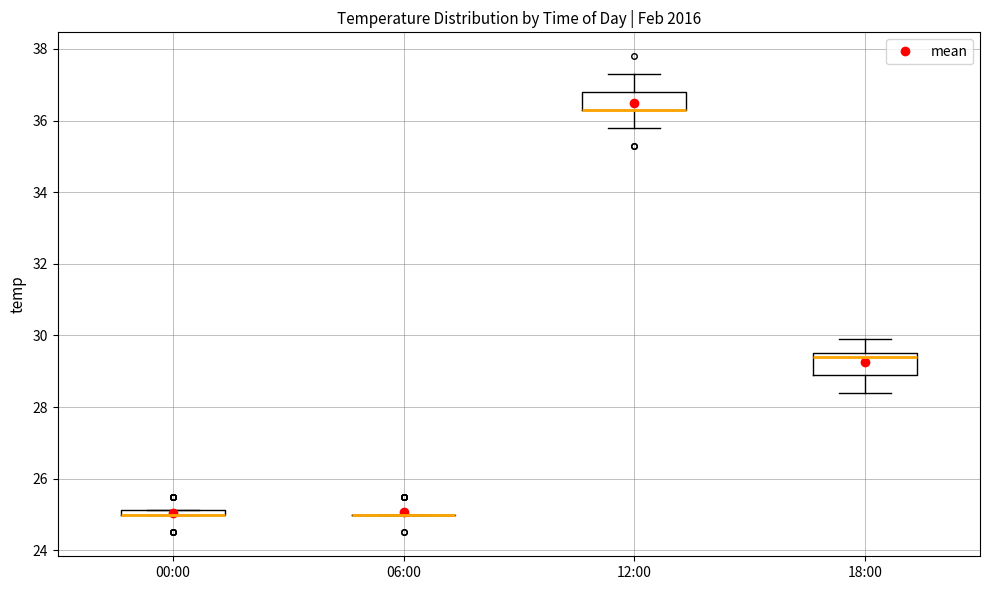

Where is the lower edge of the box for 00:00 on the y-axis? The values are not printed on the chart, so give them approximately, as read against the axis.

25.0